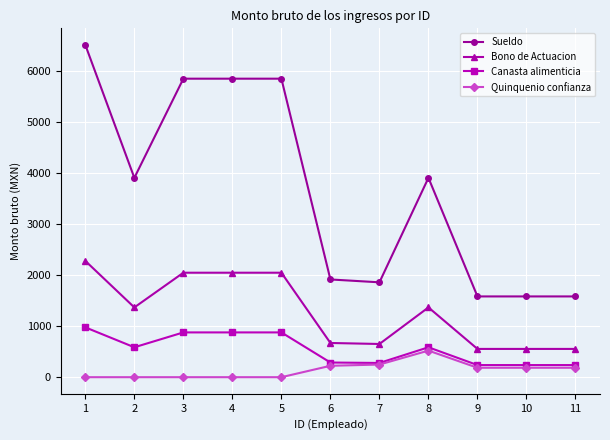

True or false: Quinquenio confianza has more than 0 points higher than both neighbors.

True